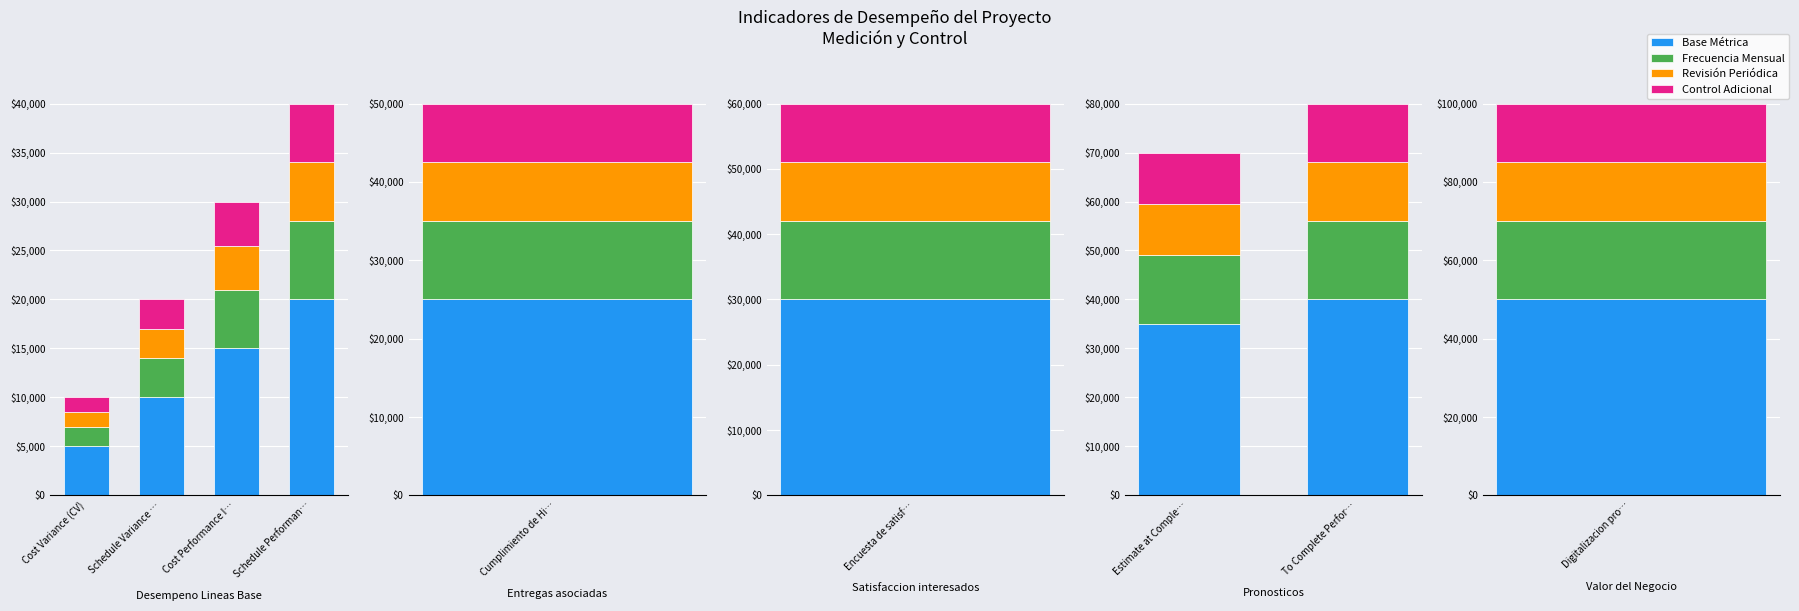

What is the difference between the highest and lowest values at Cost Variance (CV)?

3500